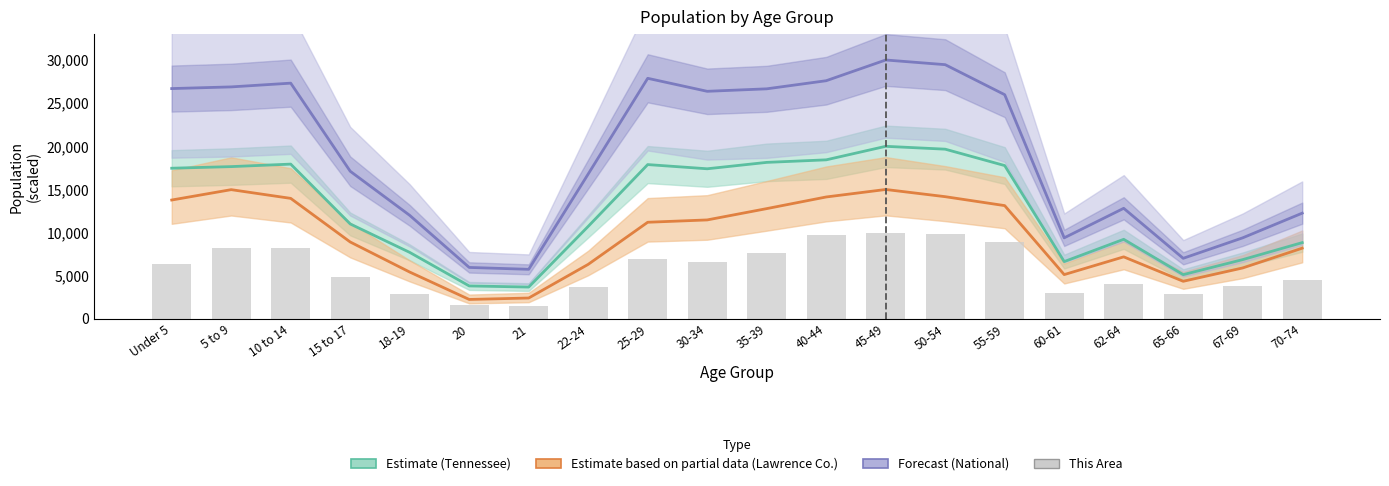

Is the value of National (Forecast) at 5 to 9 greater than the value of Lawrence County (Partial) at 60-61?

Yes